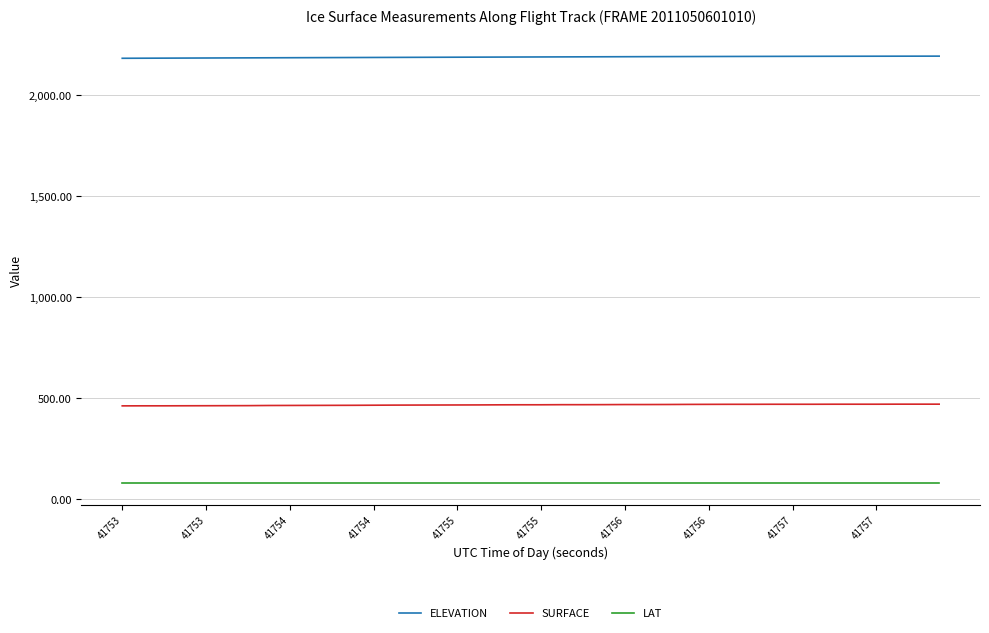

List the series in order of their peak value, lowest first.

LAT, SURFACE, ELEVATION